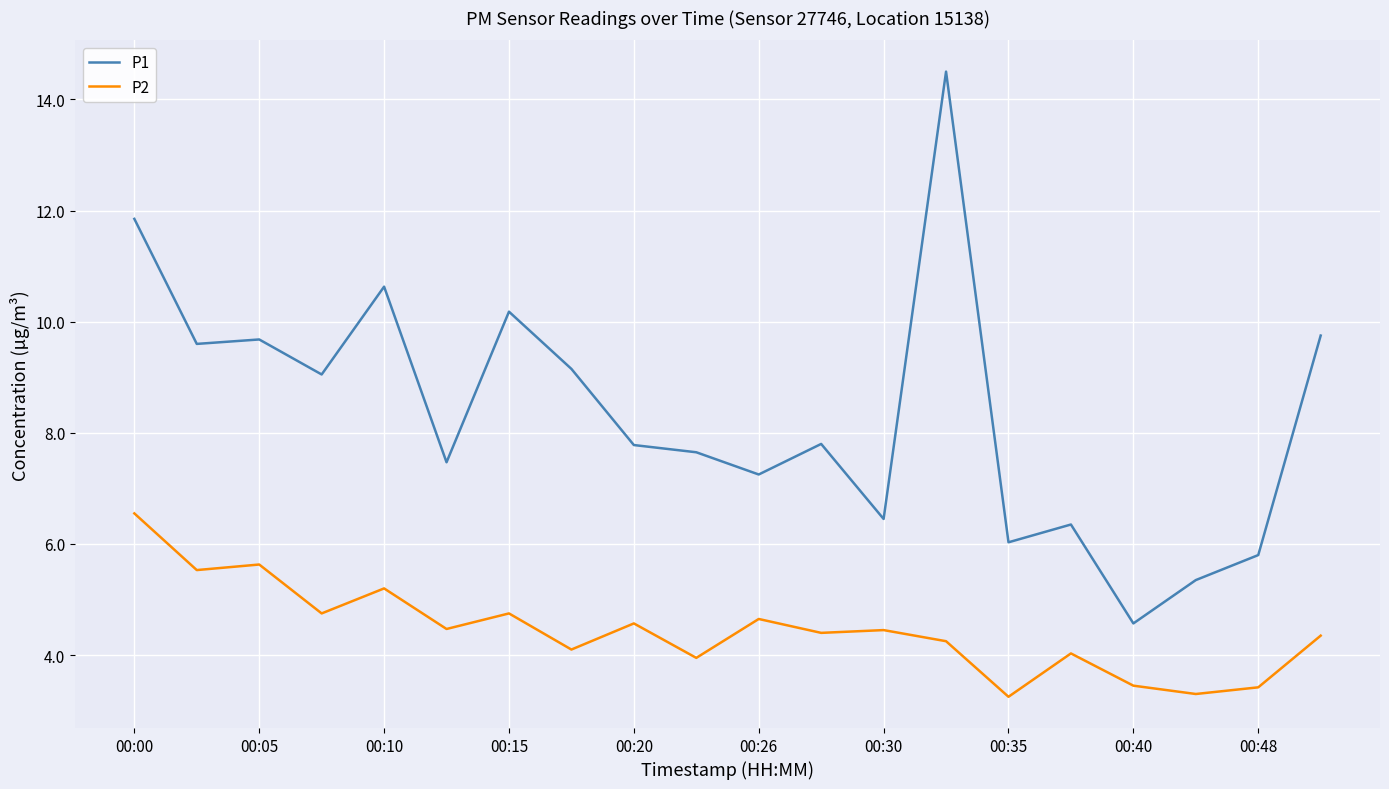

What is the difference between the maximum and minimum values in the P2 series?

3.3